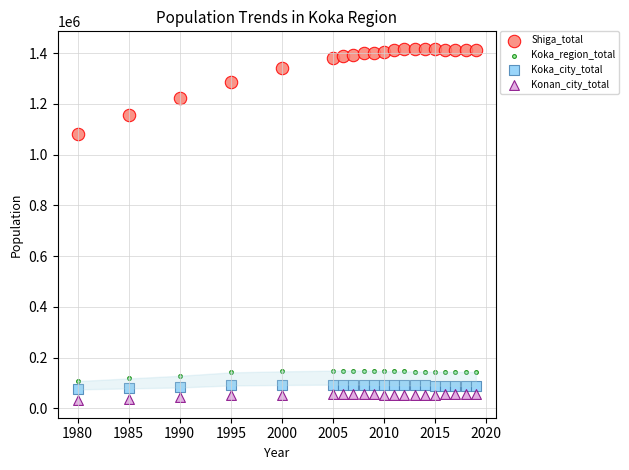

Which series reaches the maximum Y coordinate?

Shiga_total